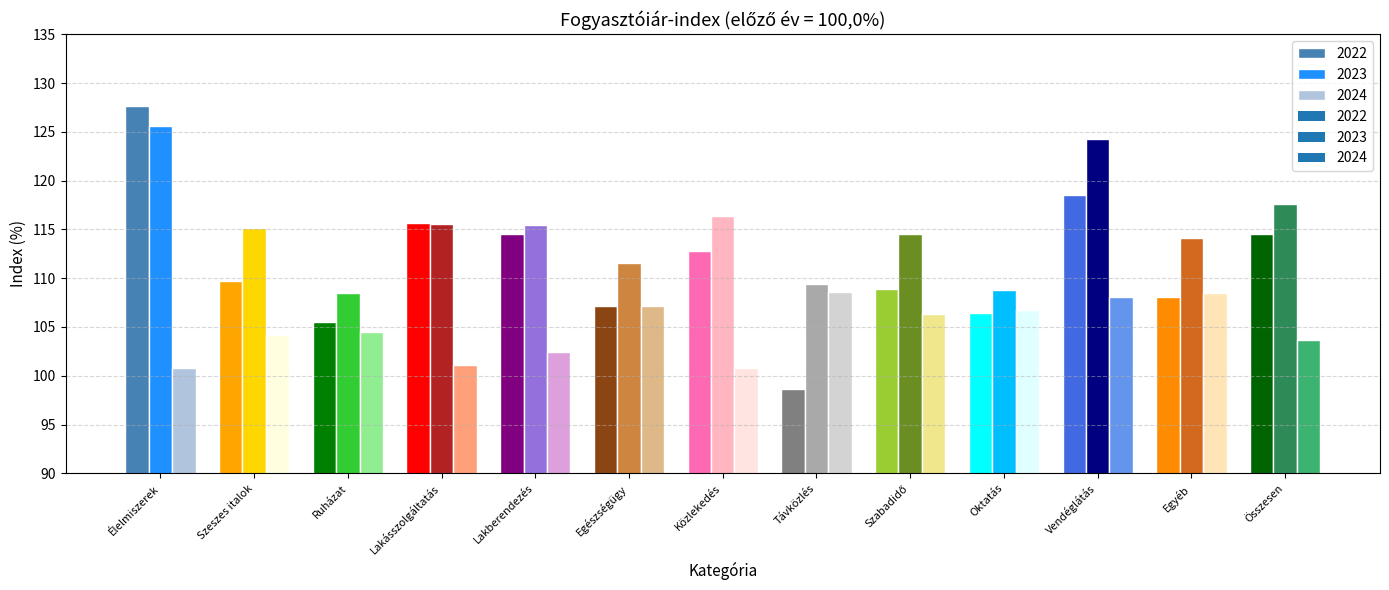

What is the label of the 8th bar from the left?

Távközlés